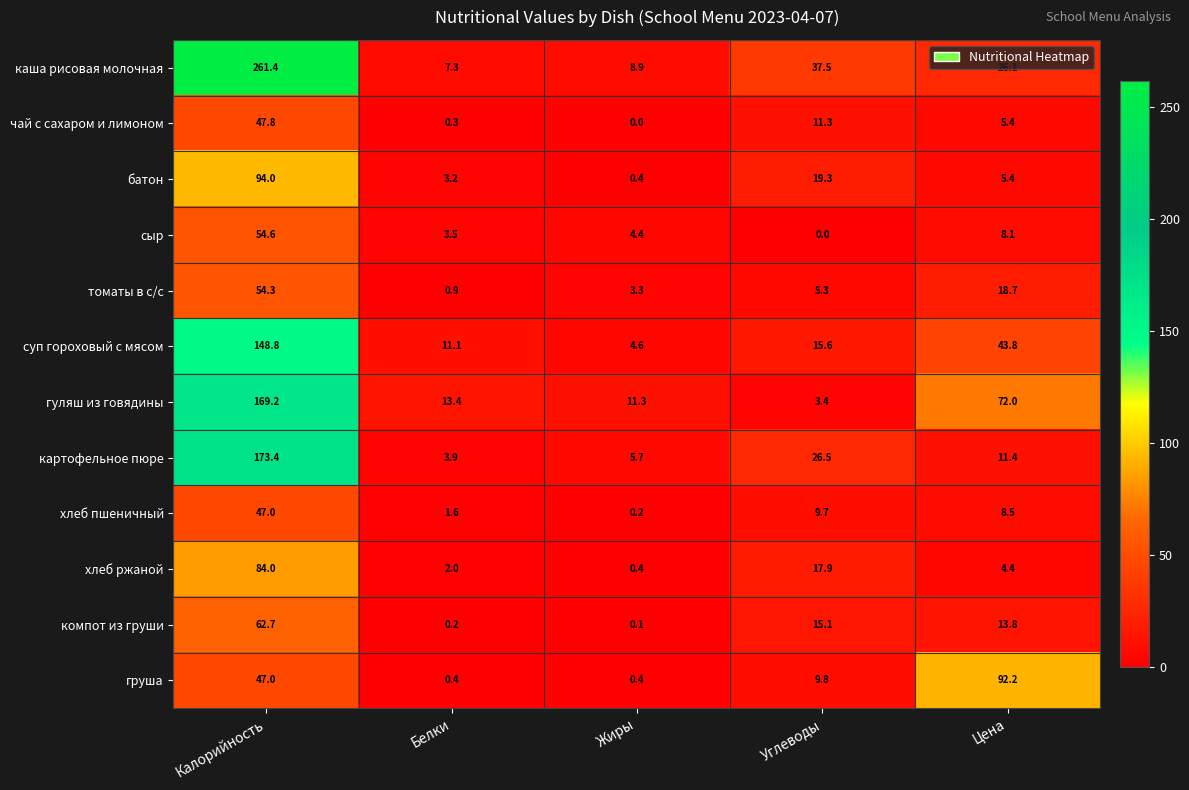

At which label does хлеб пшеничный first exceed 8?

Калорийность